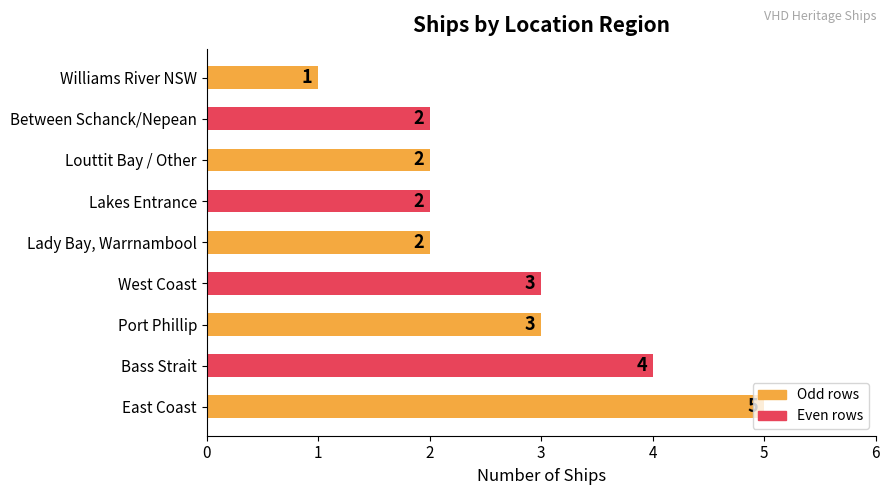

What is the difference between the maximum and minimum values?

4